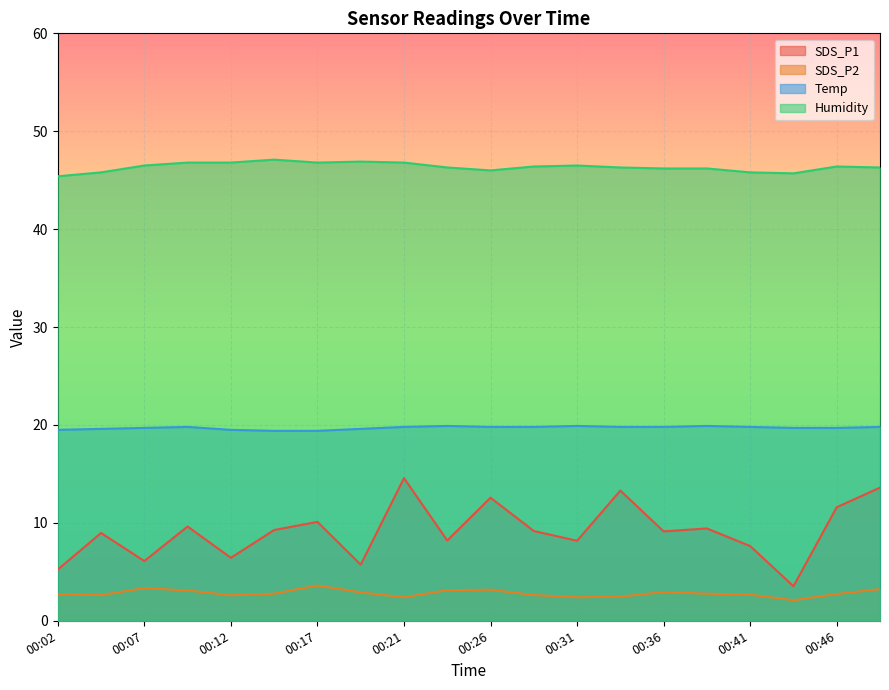

Which series changed the most between 00:09 and 00:44?

SDS_P1